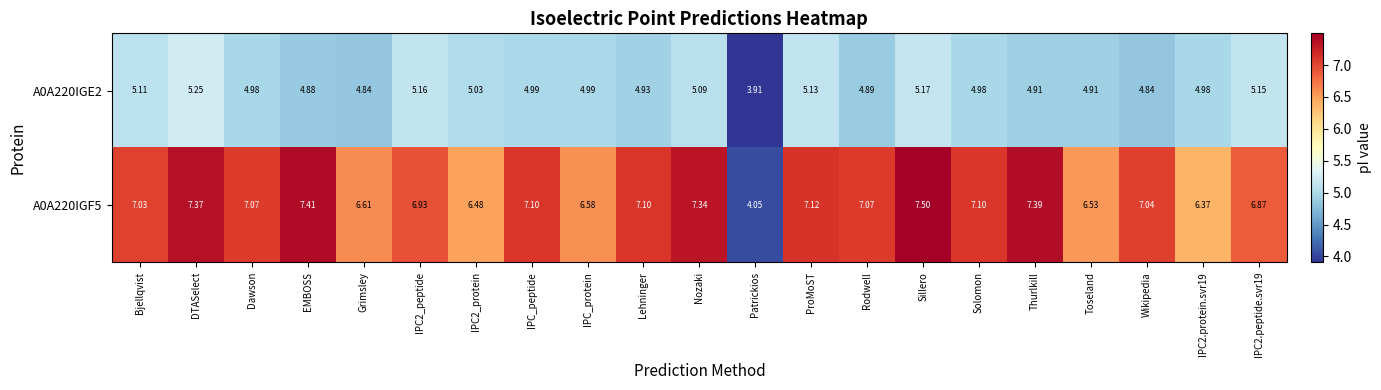

Which category has the lowest value in the A0A220IGF5 series?

Patrickios